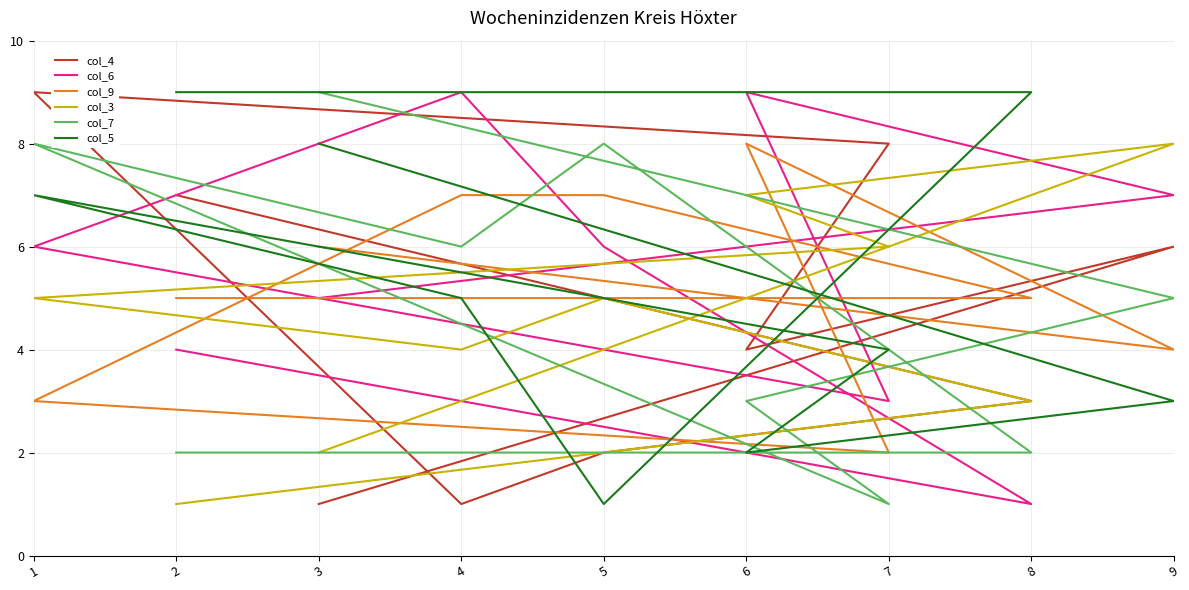

What is the average value of the col_3 series?

5